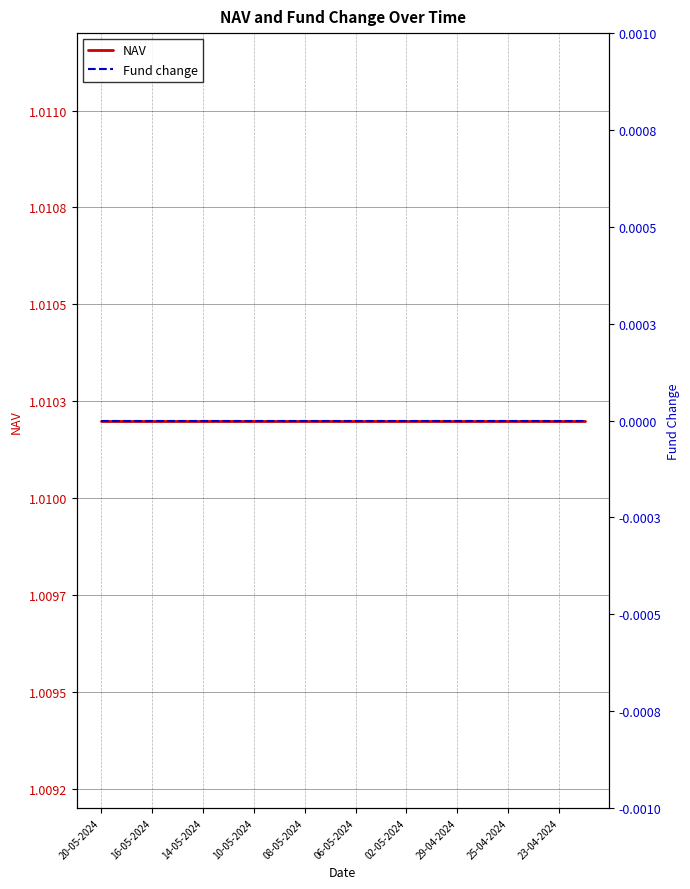

True or false: NAV has a value of 1.0 at 08-05-2024.

True